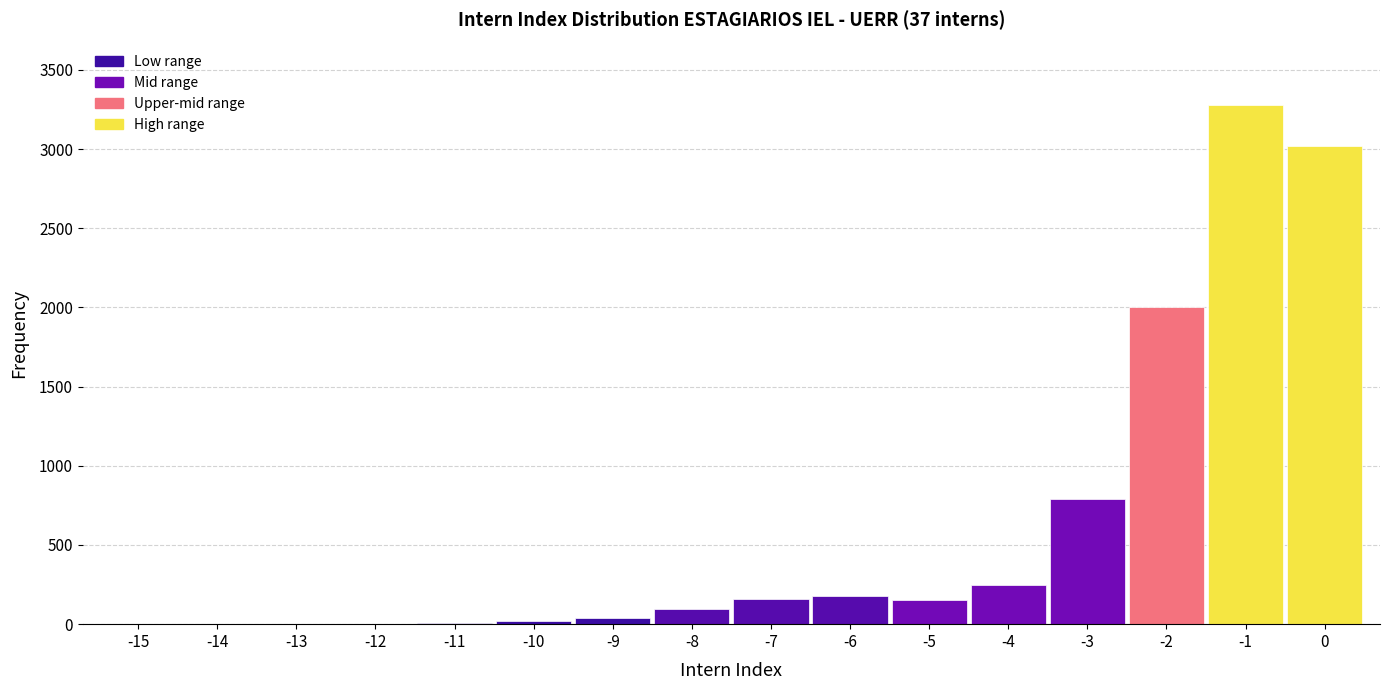

The value at -1 is 3280. True or false?

True